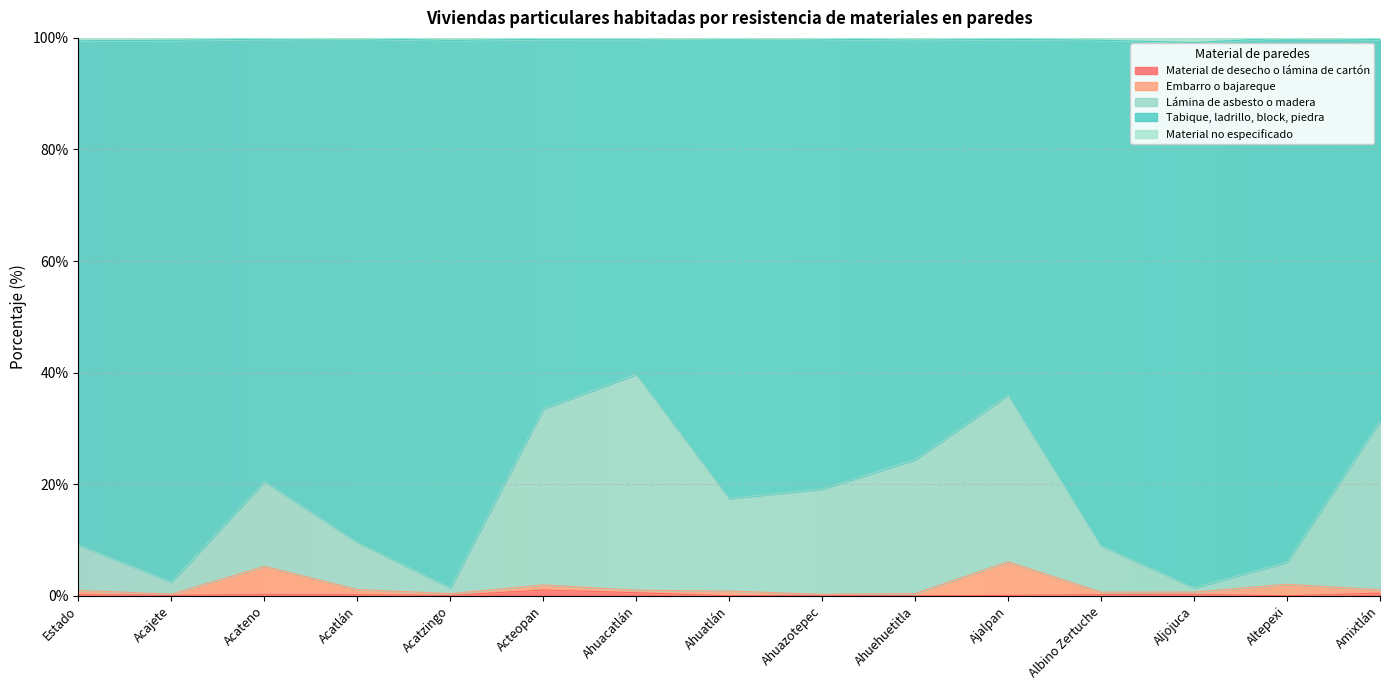

What is the minimum value for Lámina de asbesto o madera?

1.4